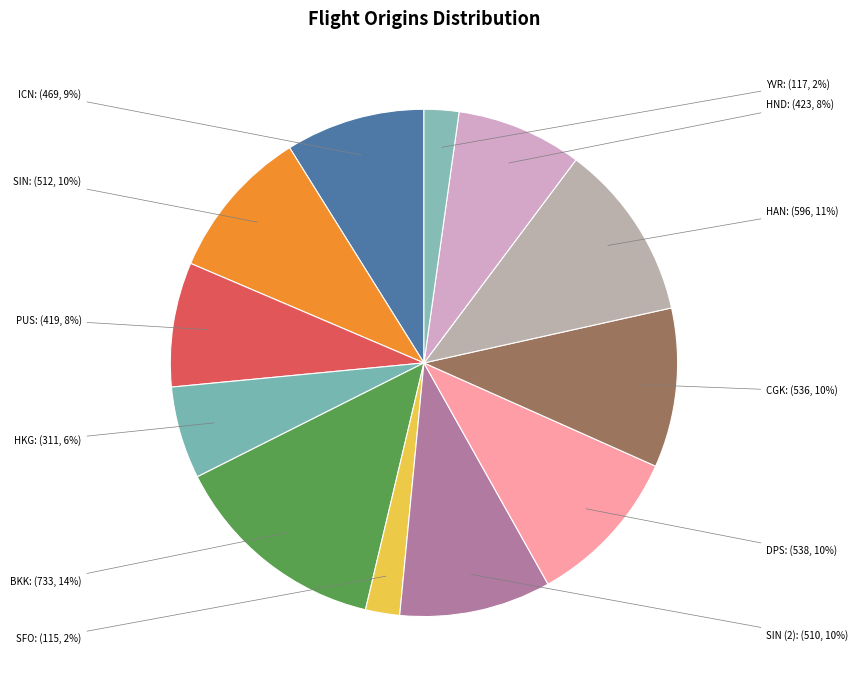

To the nearest percent, what is the average slice percentage?

8%